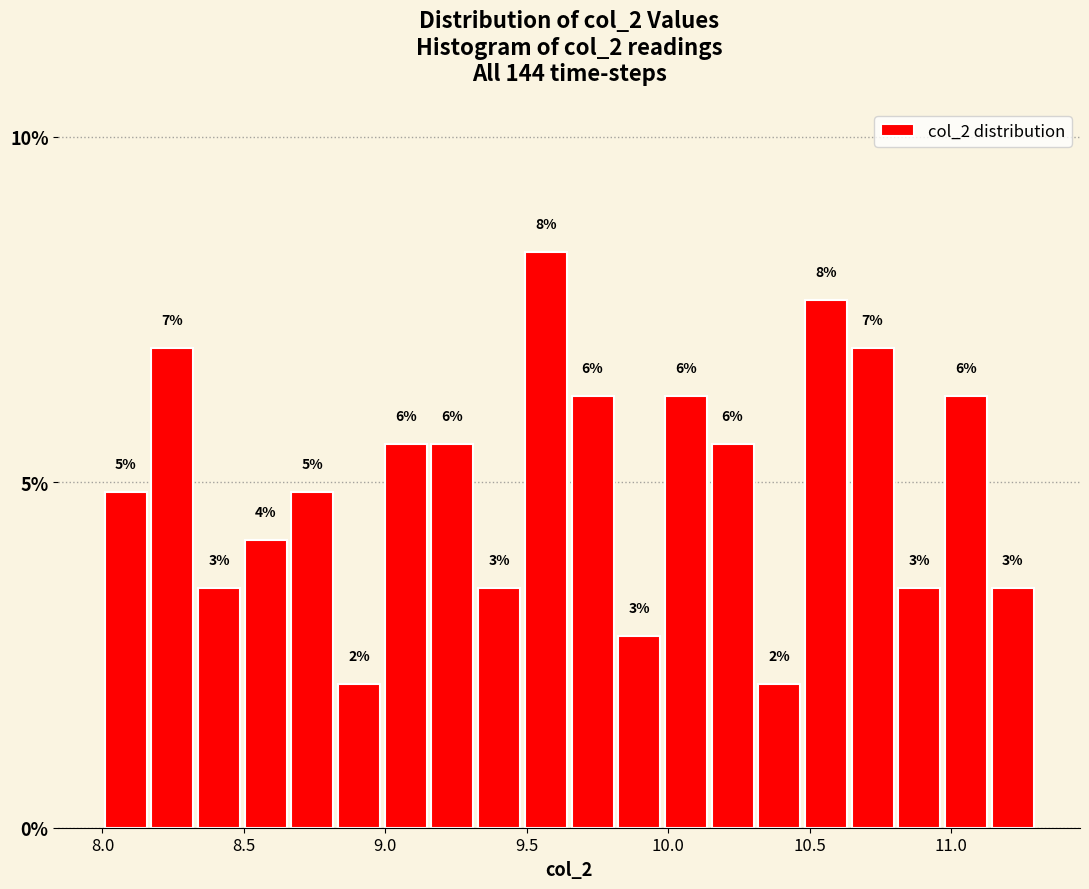

Read against the x-axis, roughly where is the centre of the tallest bar?

9.55